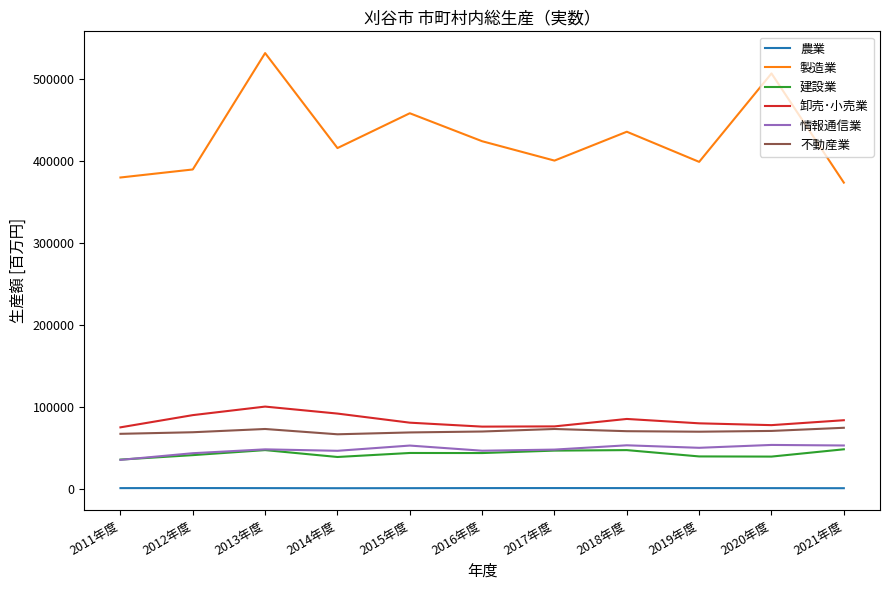

Is this an area chart (filled region under the line)?

No